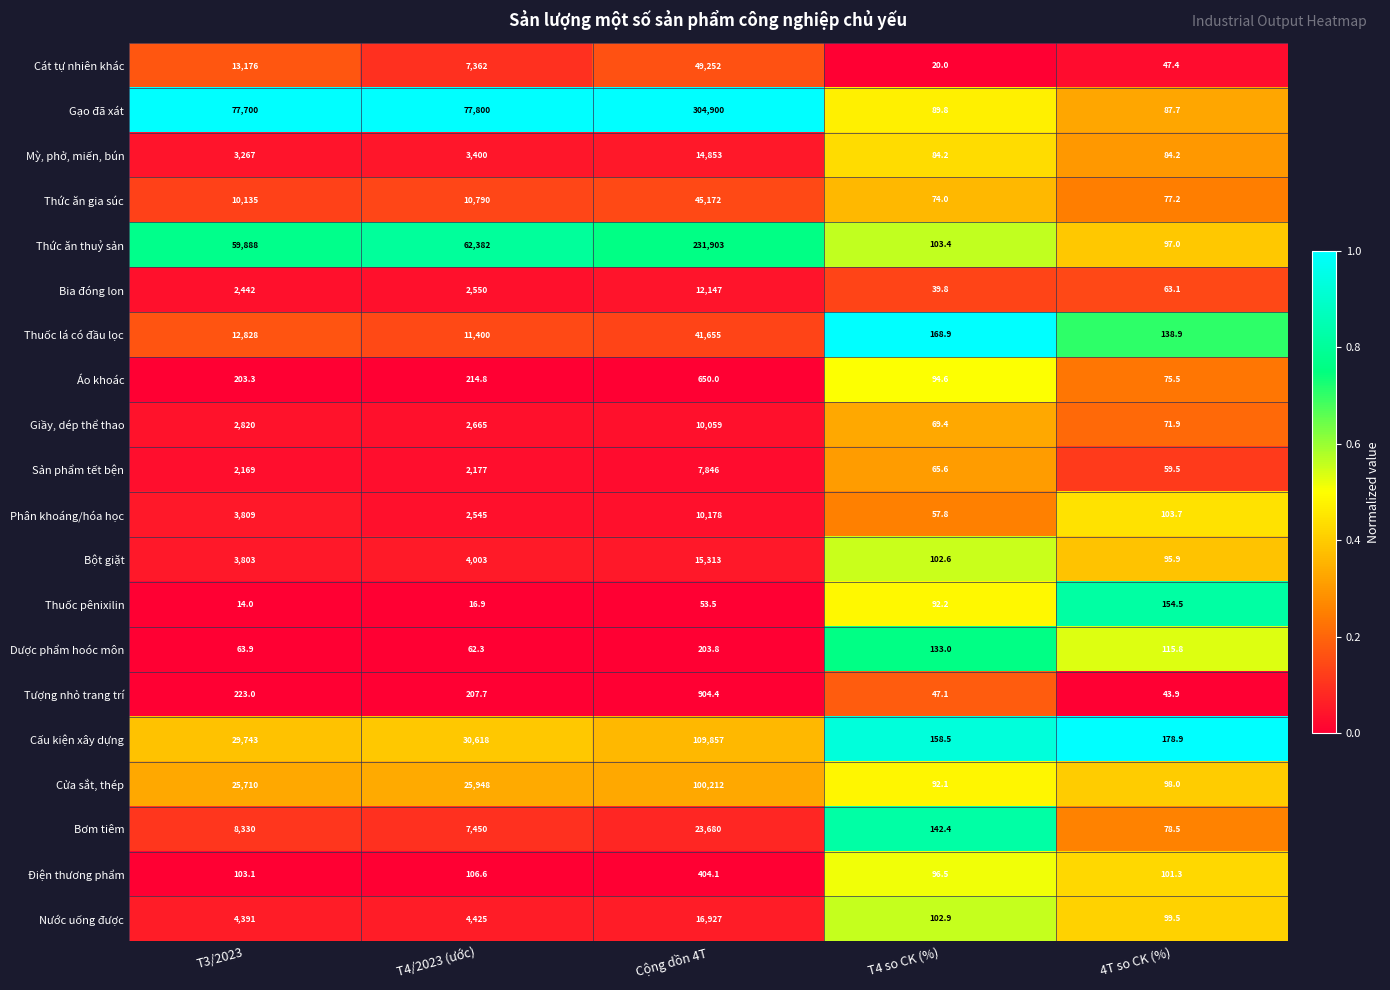

At which category is the sum across all series the highest?

Cộng dồn 4T